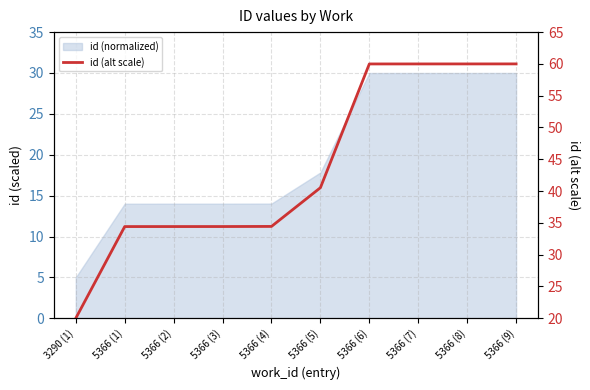

Is it true that the value at 5366 (4) is 34.4?

True